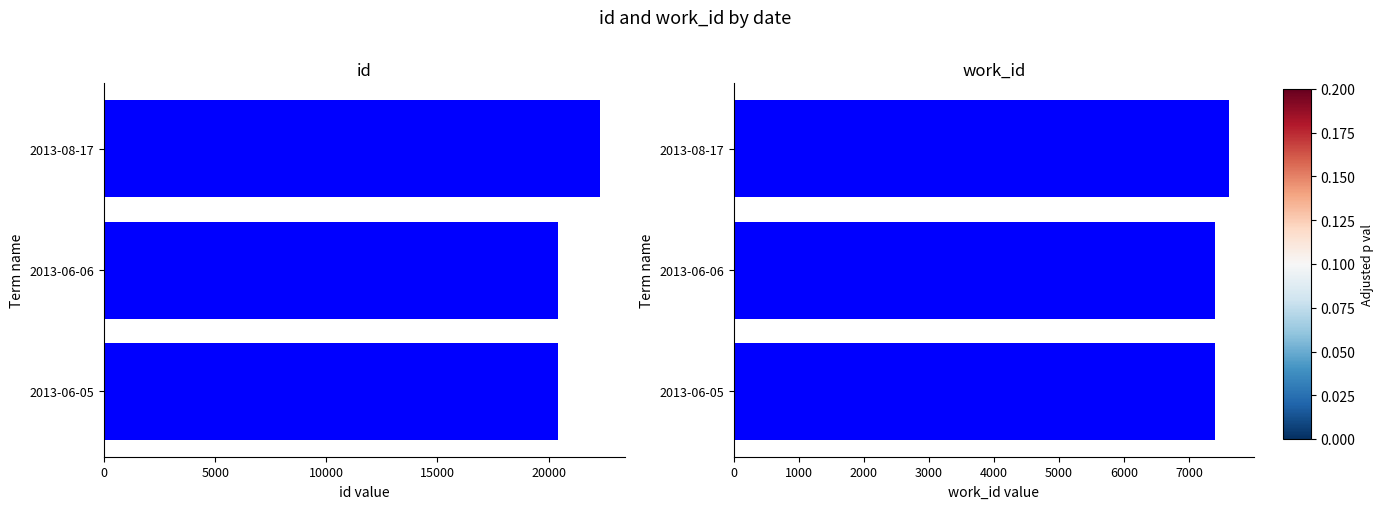

Reading right to left, transcribe all the data shown in this chart.

id: 10000=22300	5000=20433	0=20406
work_id: 10000=7619	5000=7402	0=7400